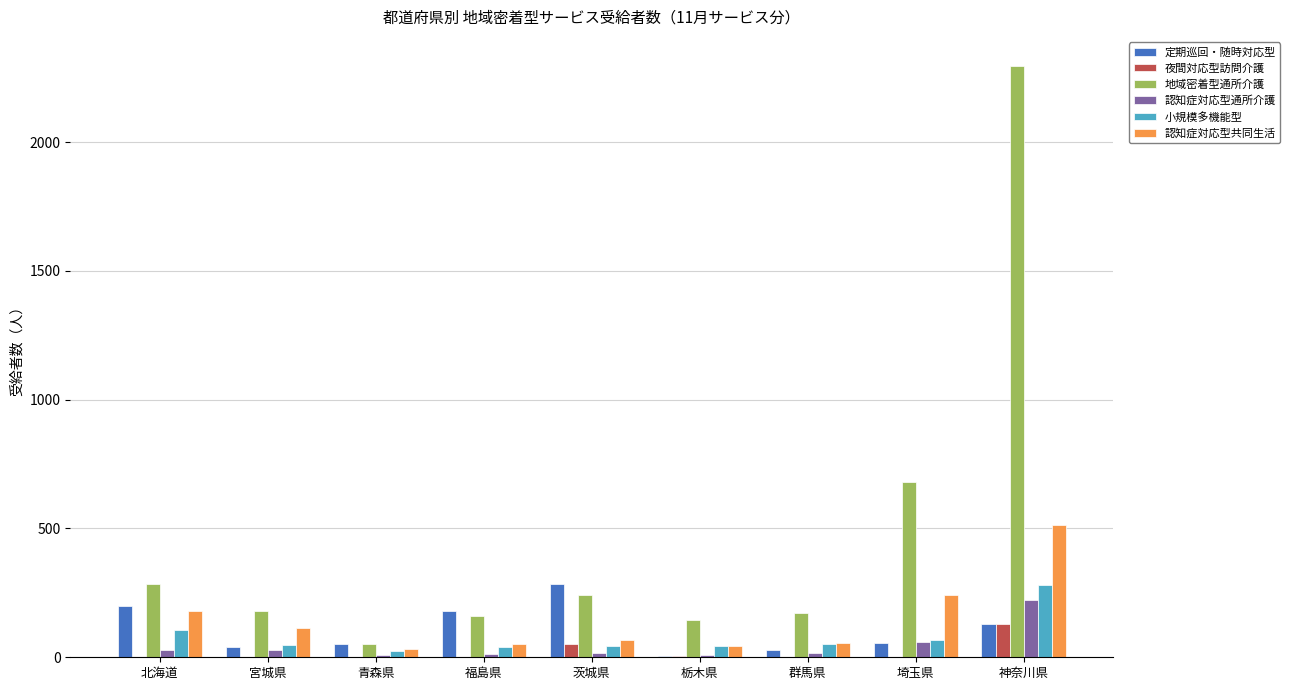

At which category is the sum across all series the highest?

神奈川県